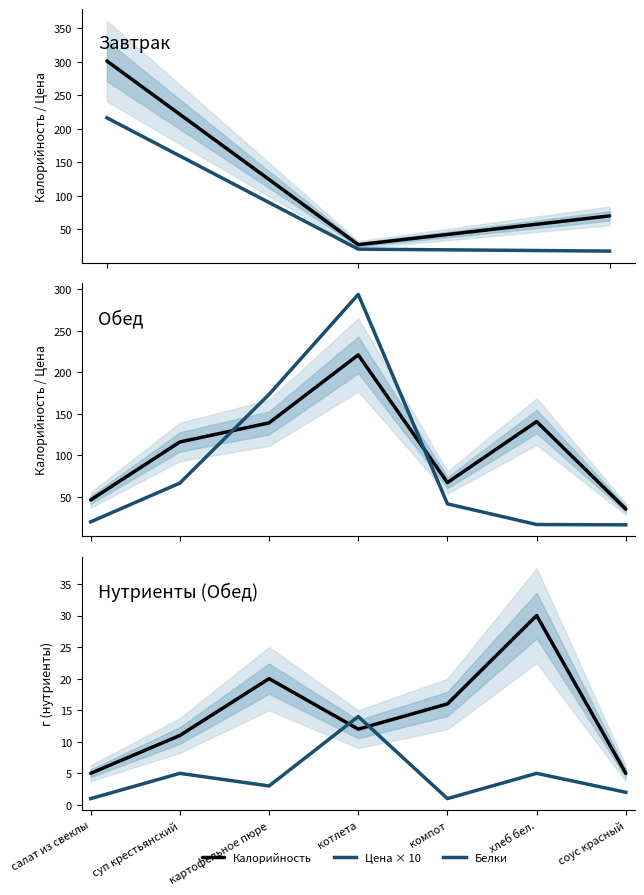

At which category does Цена × 10 reach its first local peak?

котлета